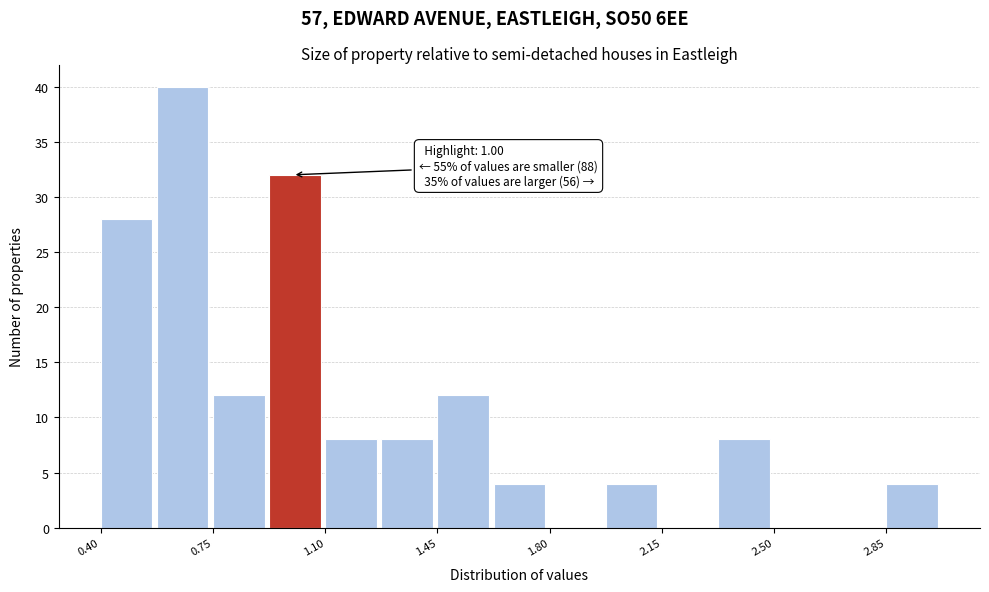

Read against the x-axis, roughly where is the centre of the tallest bar?

0.65